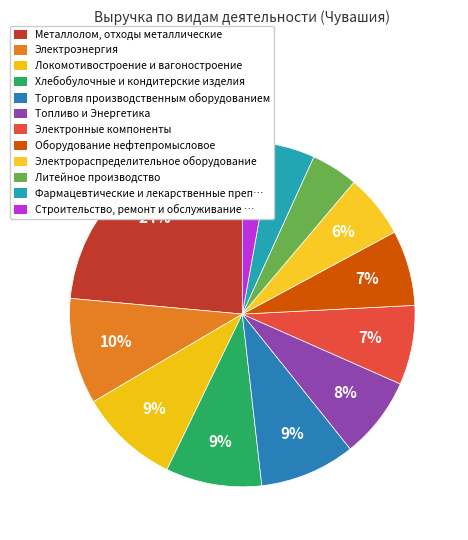

How many segments does this pie chart have?

12